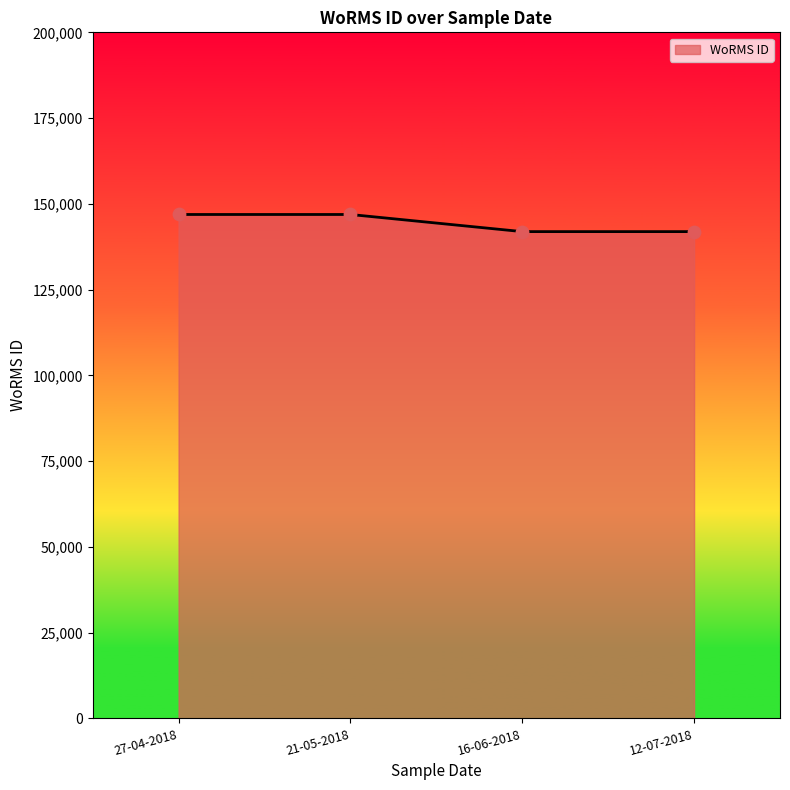

Which has a higher value, 12-07-2018 or 21-05-2018?

21-05-2018